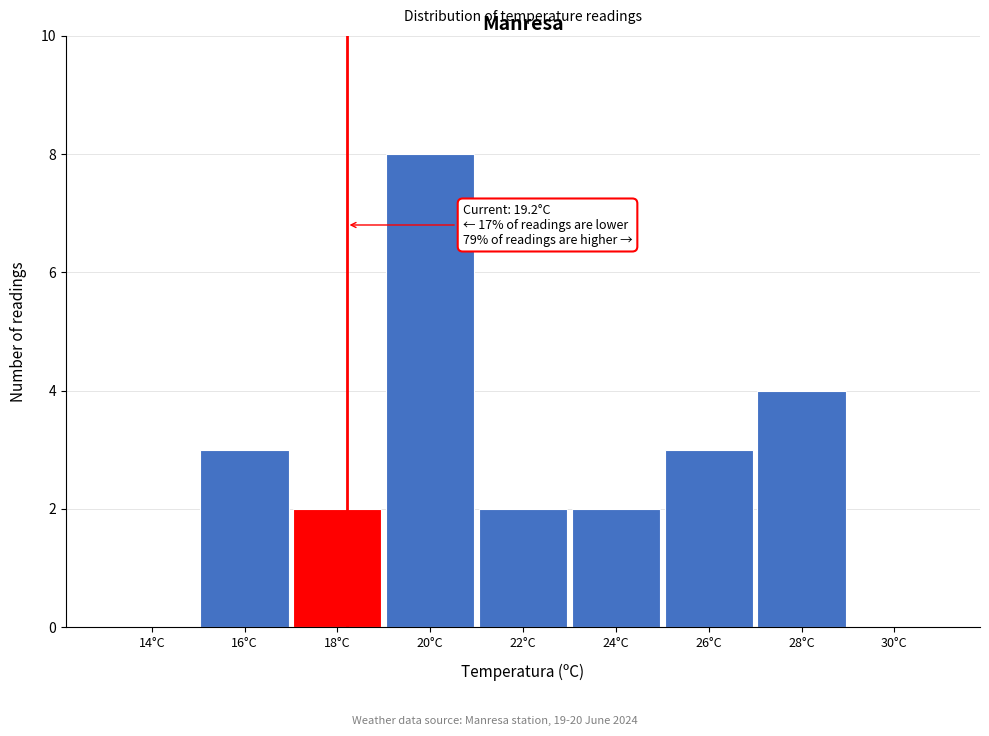

Reading left to right, transcribe all the data shown in this chart.

14°C=0	16°C=3	18°C=2	20°C=8	22°C=2	24°C=2	26°C=3	28°C=4	30°C=0